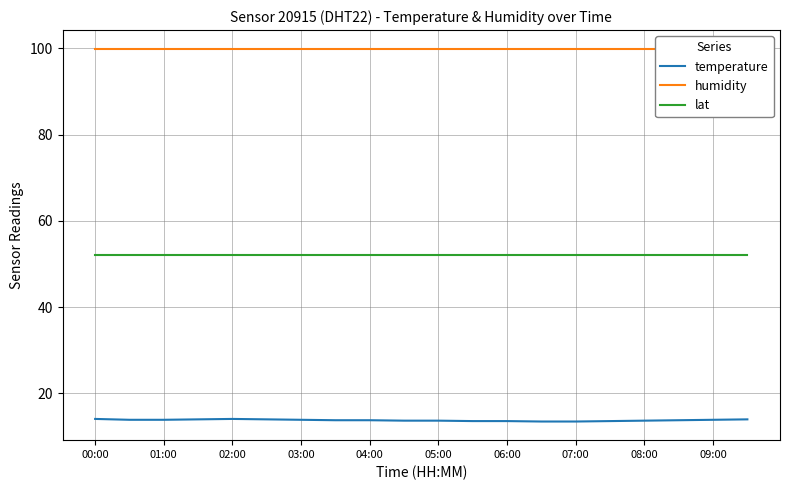

The value of lat at 05:00 is 29.5. True or false?

False